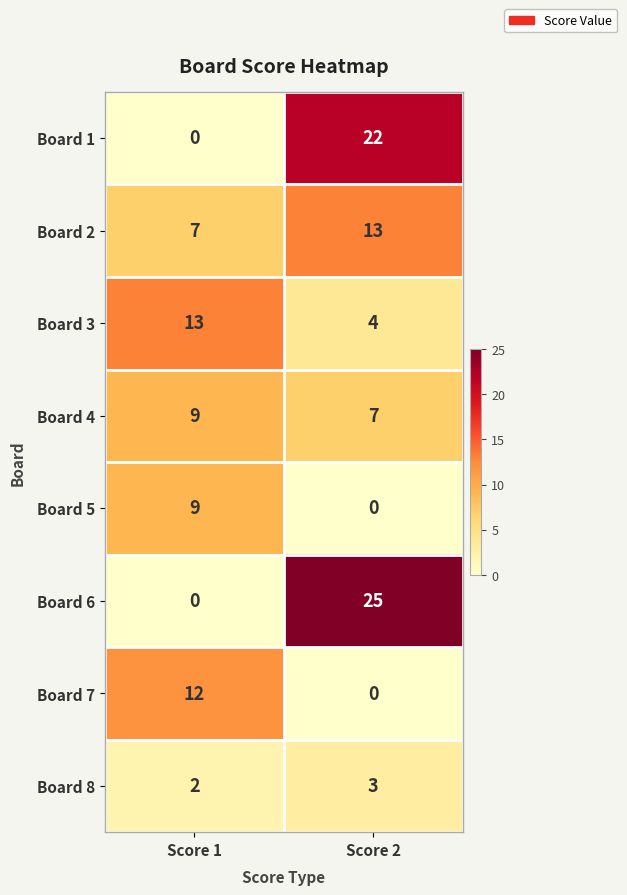

Which series has the largest total across all categories?

Board 6